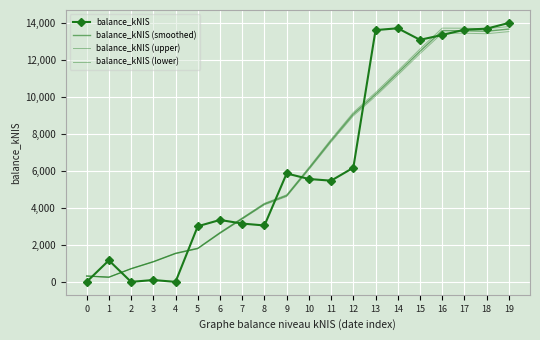

True or false: balance_kNIS and balance_kNIS (smoothed) intersect in this chart.

True